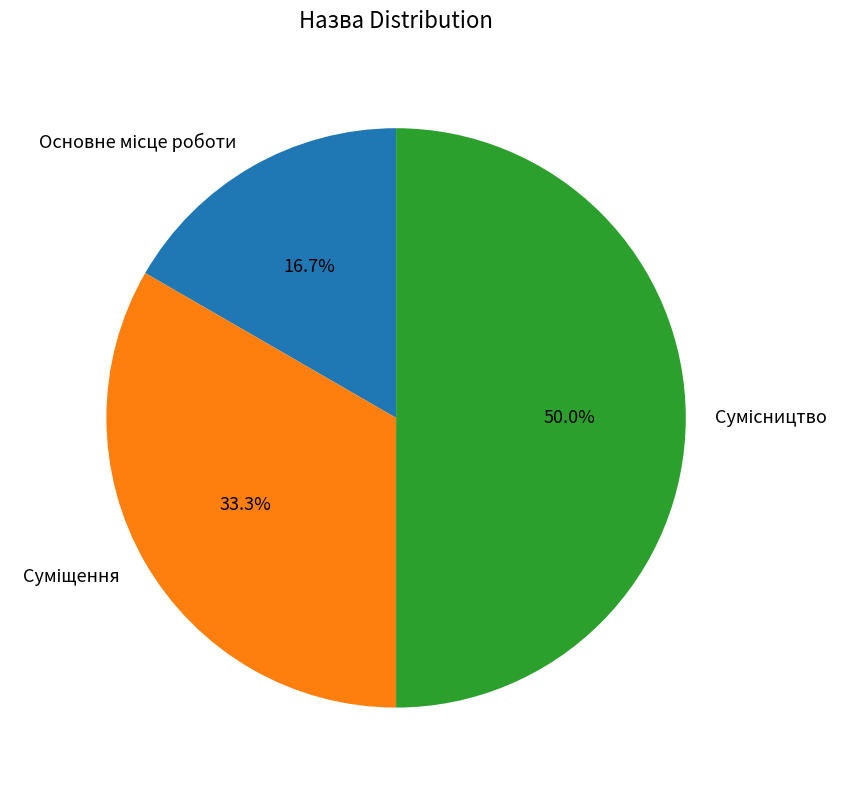

How many segments does this pie chart have?

3